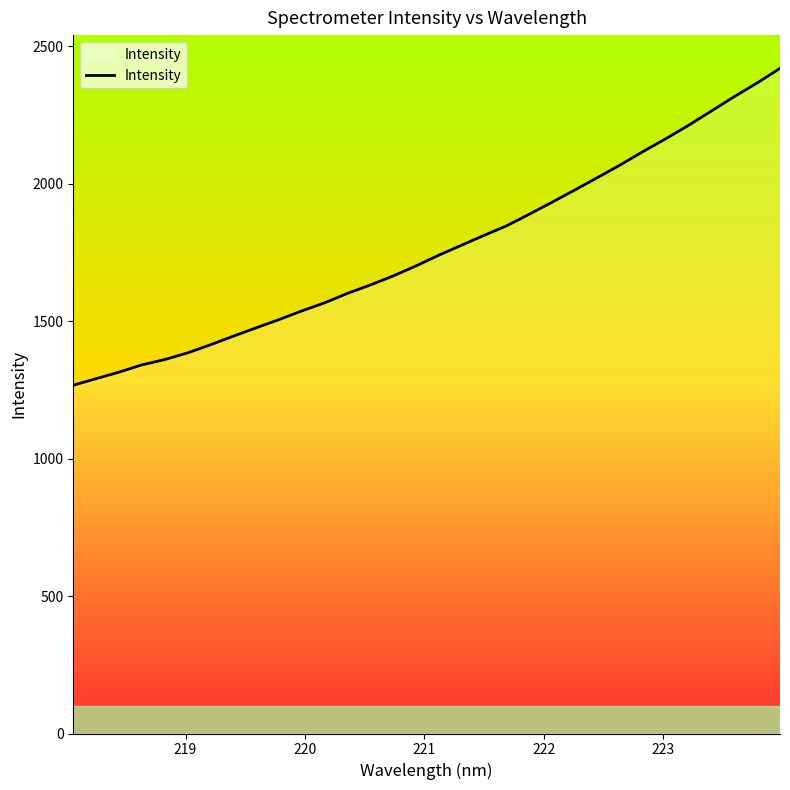

What is the maximum value shown in the chart?

2418.8